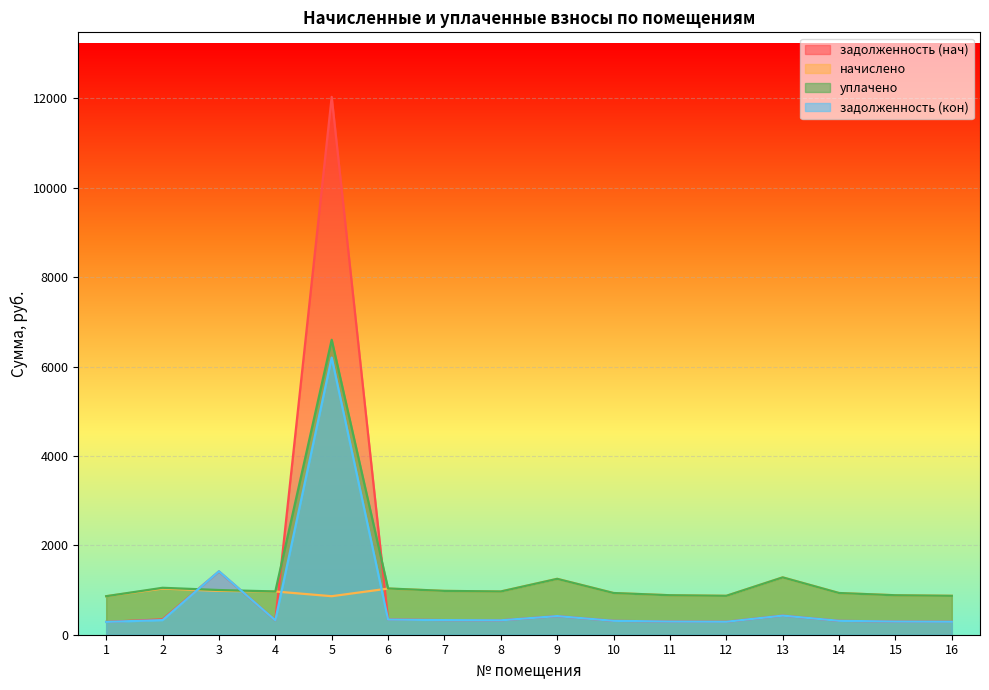

At how many categories does at least one series exceed 4867?

1